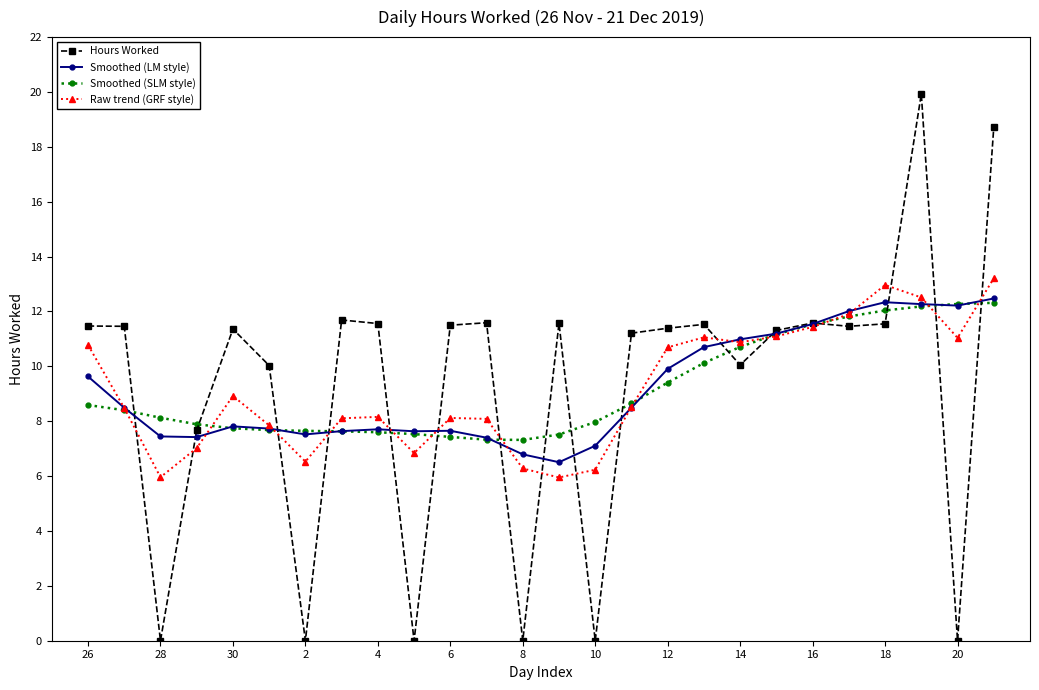

Which series has the widest spread of values?

Hours Worked